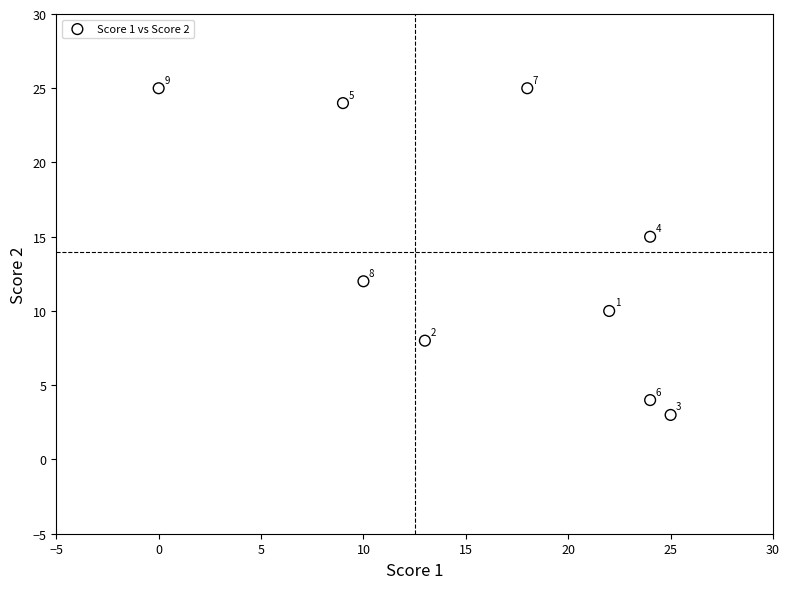

What is the range of Y values (max minus min)?

22